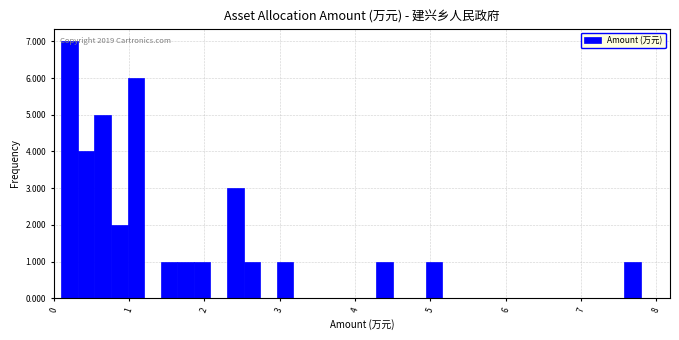

Around what value on the x-axis is the tallest bar? Give the approximate position of its centre, as read against the axis.

0.2